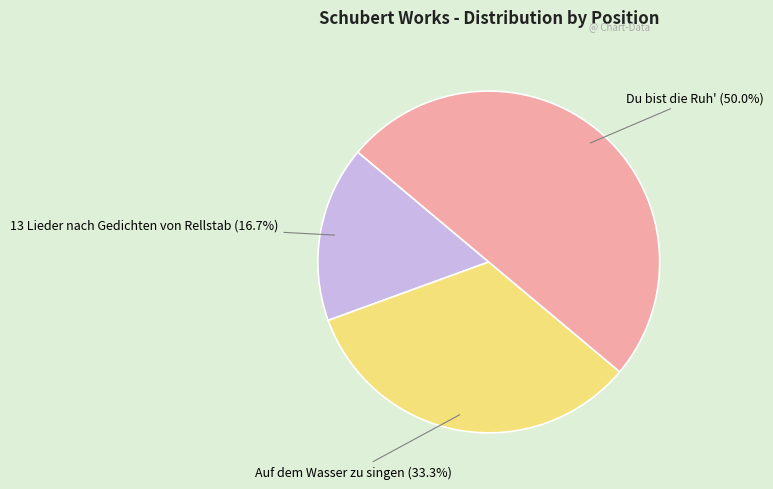

How many segments does this pie chart have?

3